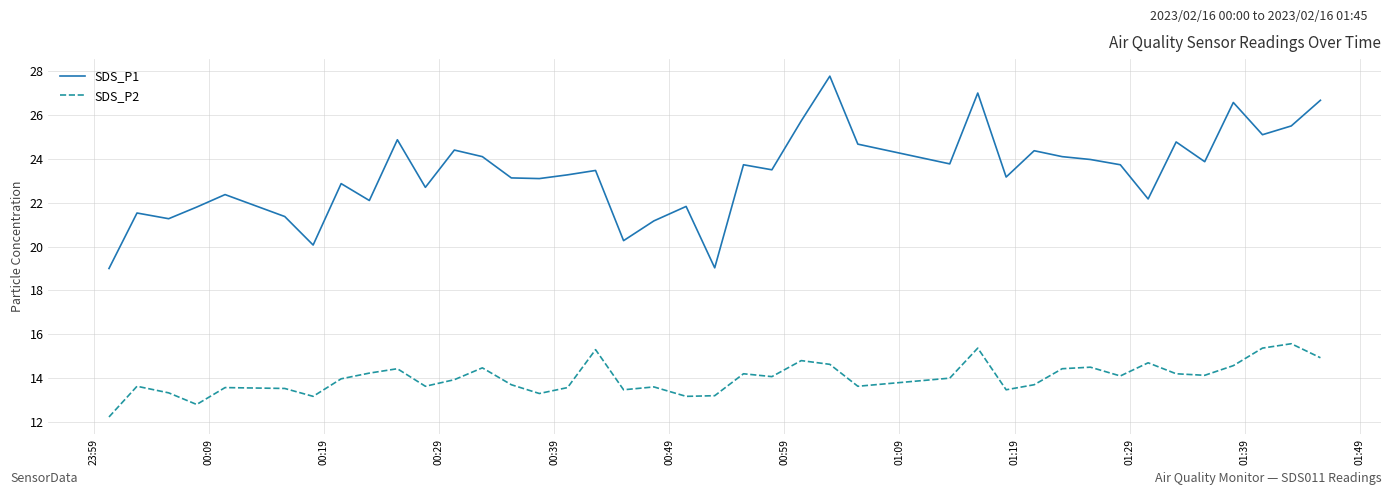

What is the difference between the maximum and minimum values in the SDS_P2 series?

3.3